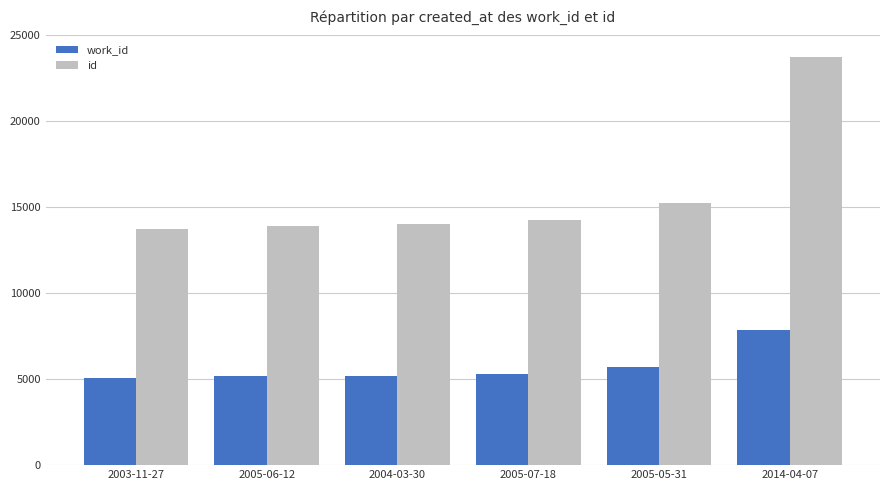

Rank the series at 2003-11-27 from highest to lowest value.

id, work_id